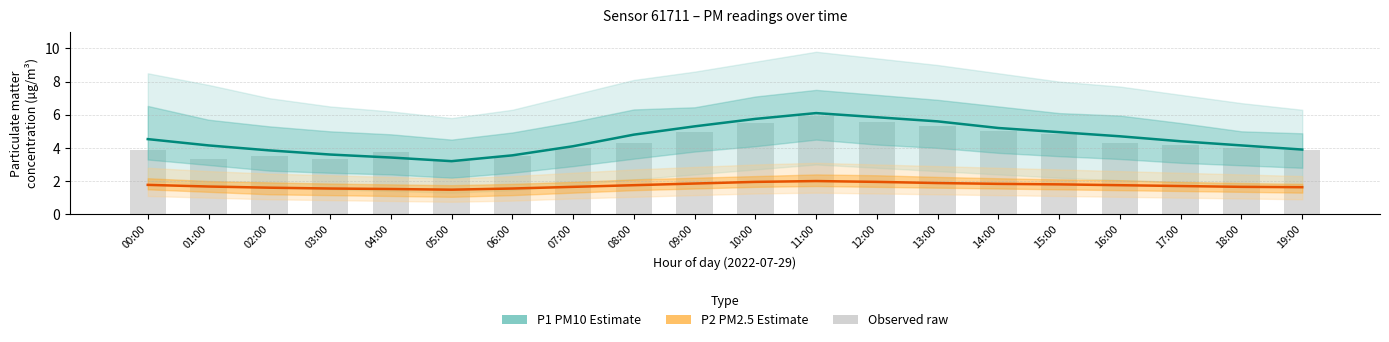

List the labels in order of P2 (PM2.5 Estimate) value, largest first.

11:00, 10:00, 12:00, 13:00, 09:00, 14:00, 15:00, 00:00, 08:00, 16:00, 17:00, 01:00, 07:00, 18:00, 19:00, 02:00, 03:00, 06:00, 04:00, 05:00